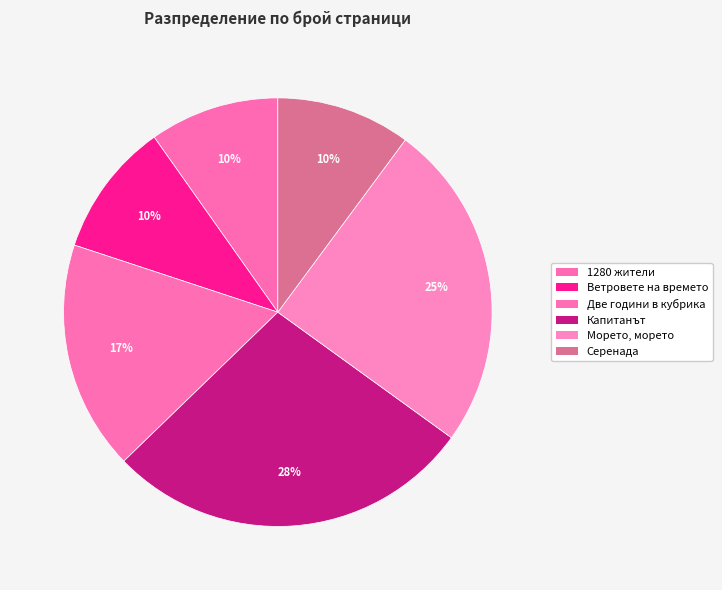

Count the number of slices in the pie.

6